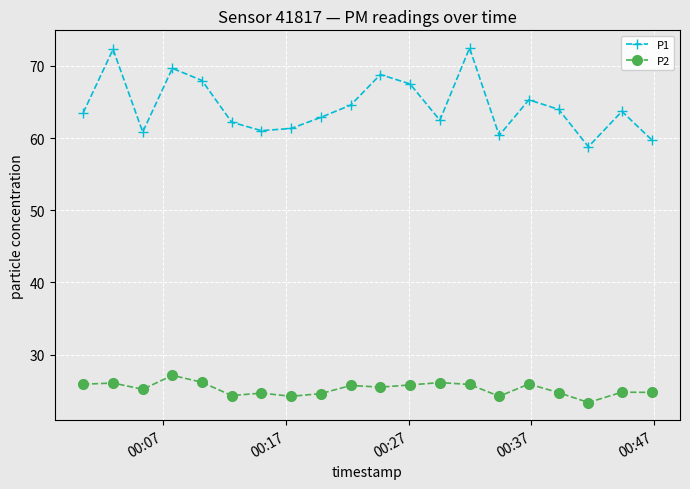

True or false: P2 has more than 0 points higher than both neighbors.

True